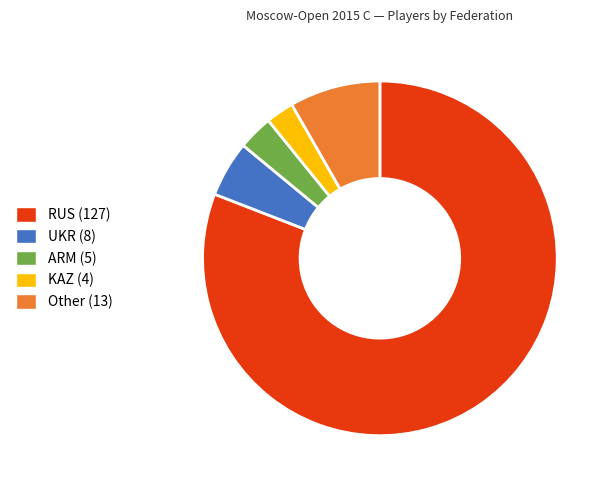

Is it true that Other is 20% of the pie?

False